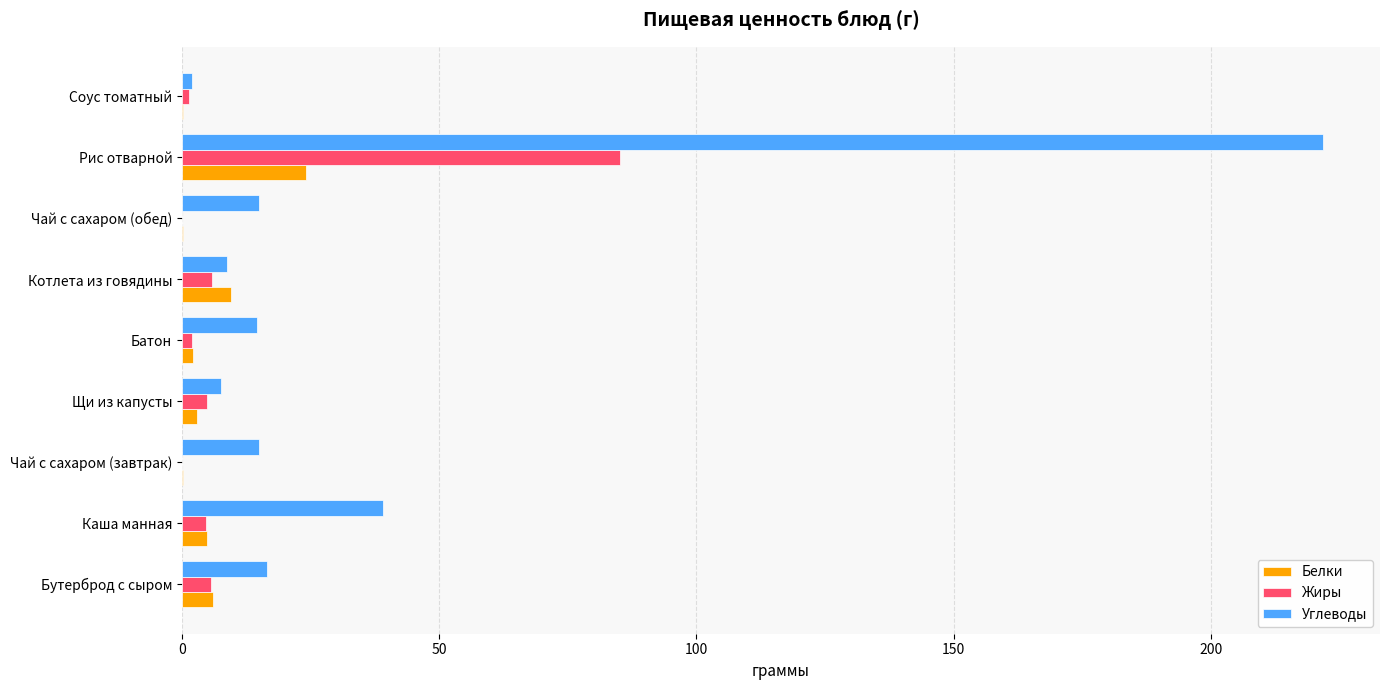

What is the sum of all Углеводы values?

340.3